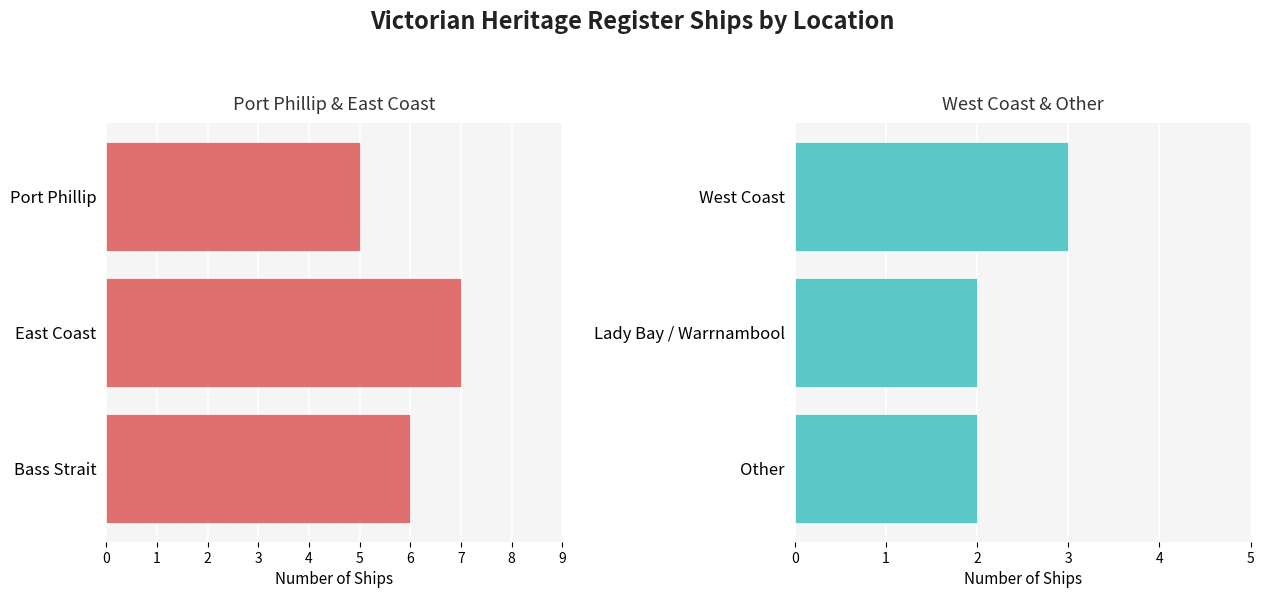

Rank the series by their maximum value, from lowest to highest.

West Coast / Lady Bay / Other, Port Phillip / East Coast / Bass Strait